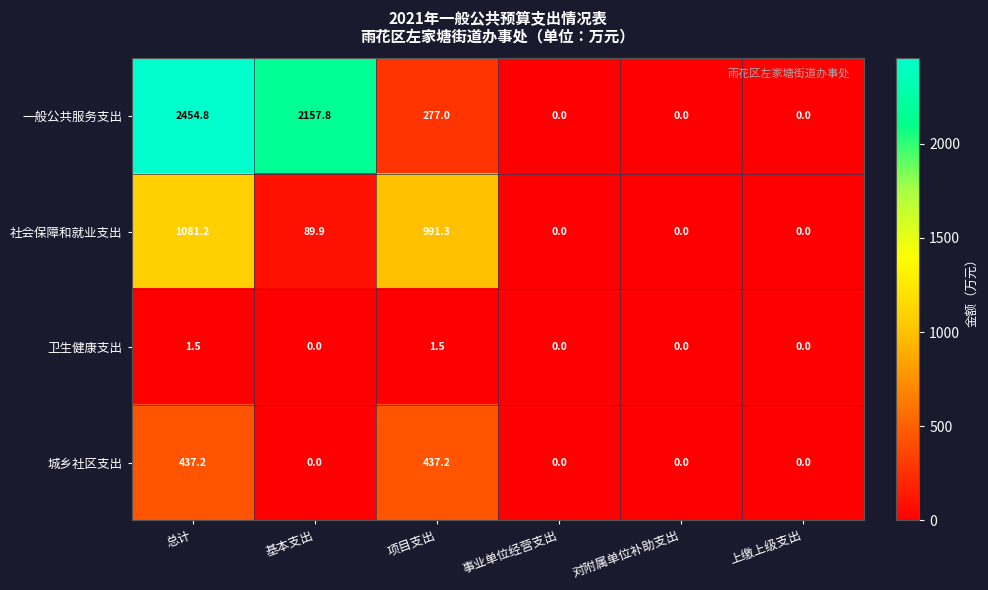

What is the difference between the highest and lowest values at 基本支出?

2157.8